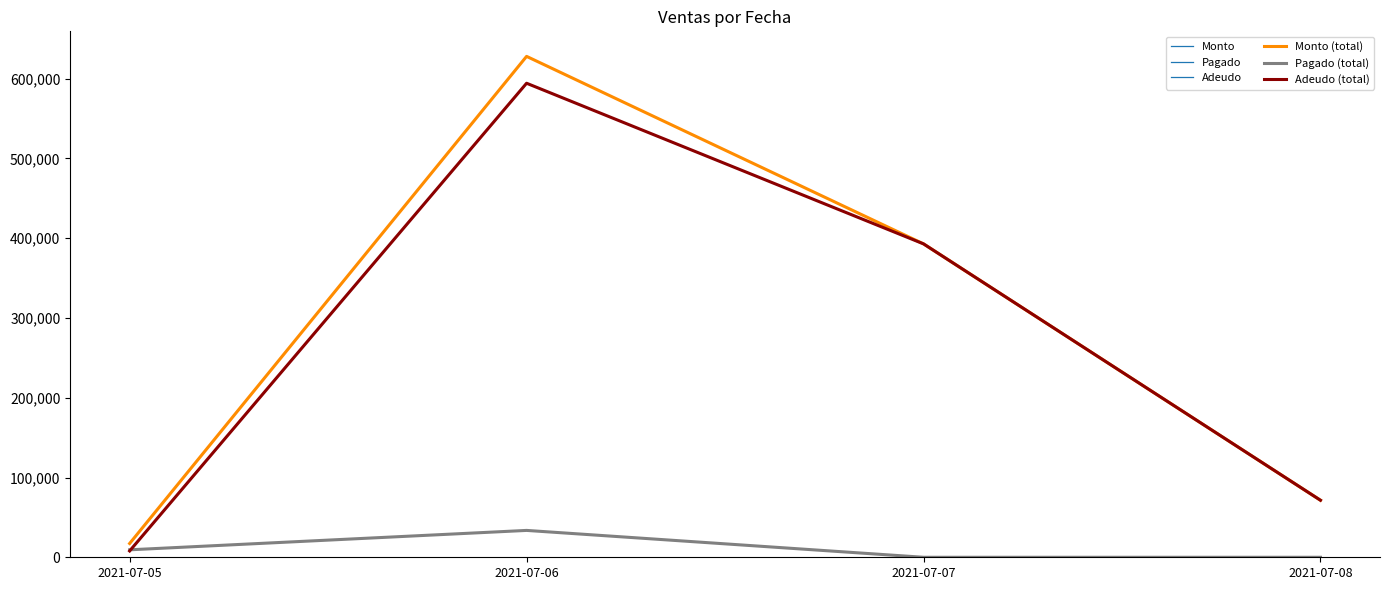

Where is Pagado (total) nearest to the value 16842?

2021-07-05